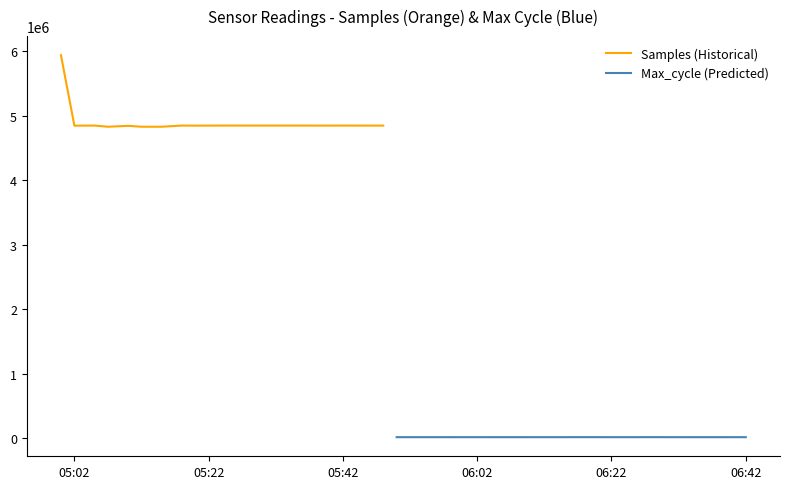

Is this an area chart (filled region under the line)?

No